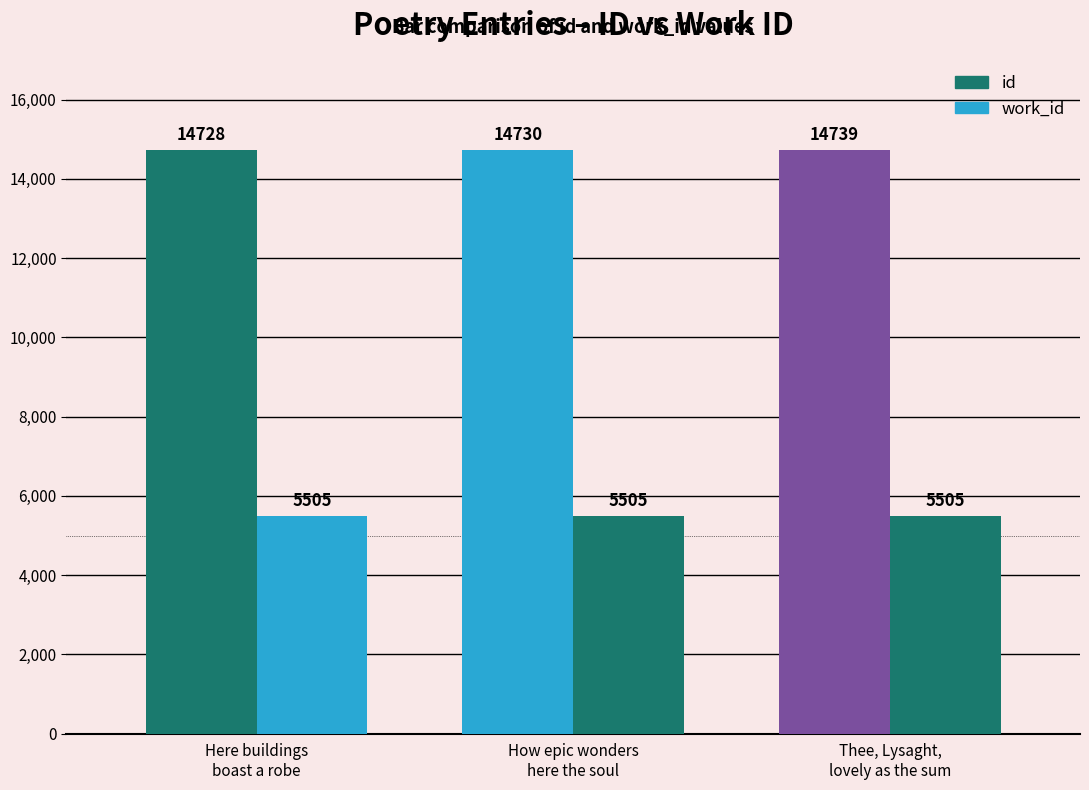

At which label does work_id reach its minimum?

Here buildings
boast a robe